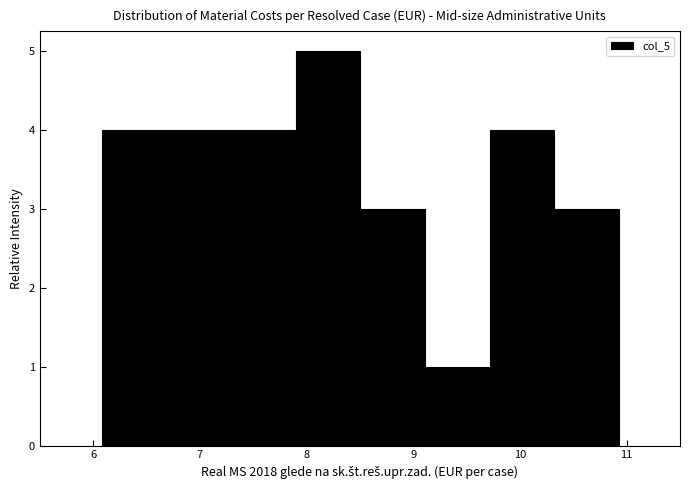

Which range on the x-axis has the tallest bar?

7.9 to 8.5